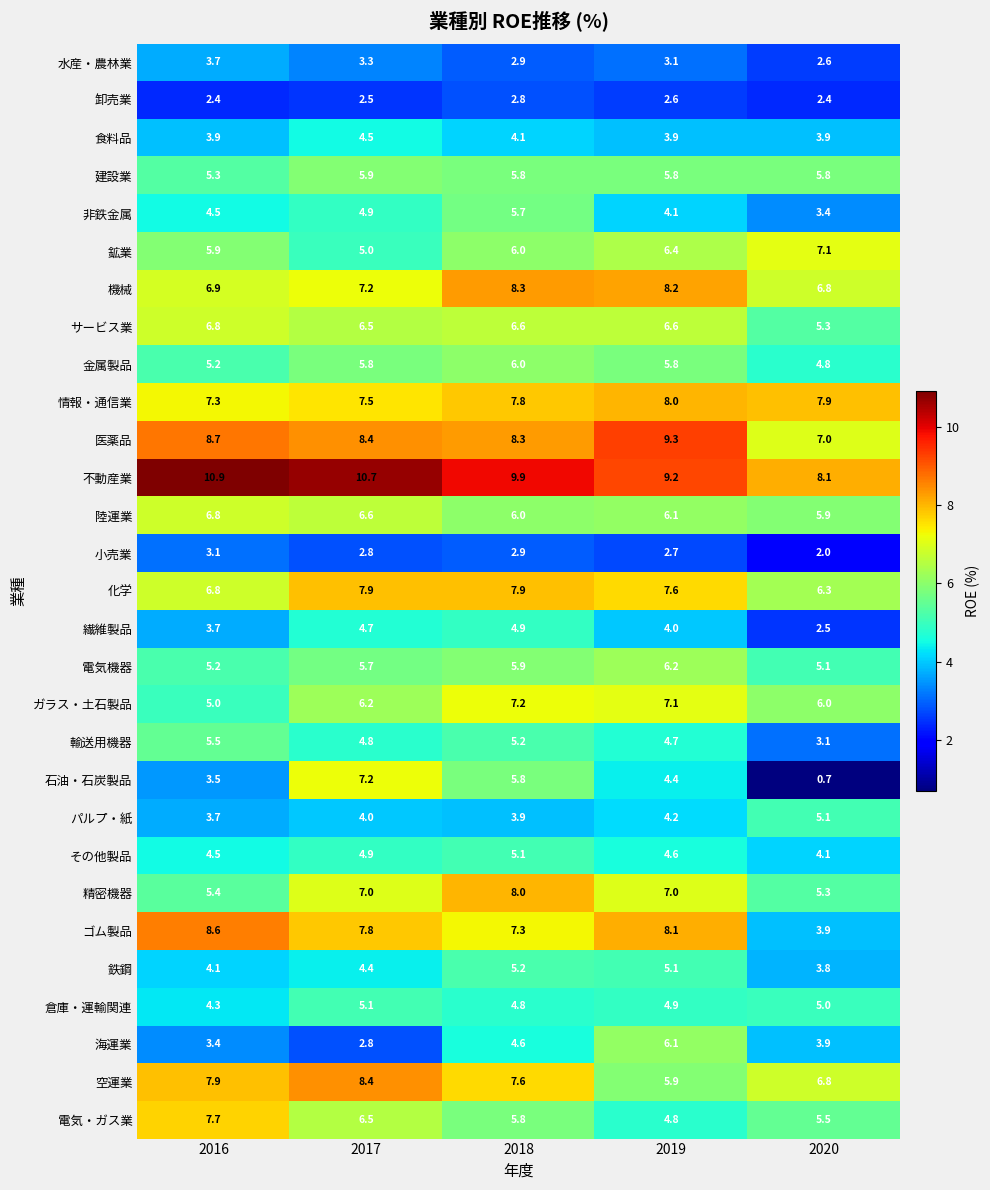

Is it true that 石油・石炭製品 equals 5.8 at 2018?

True